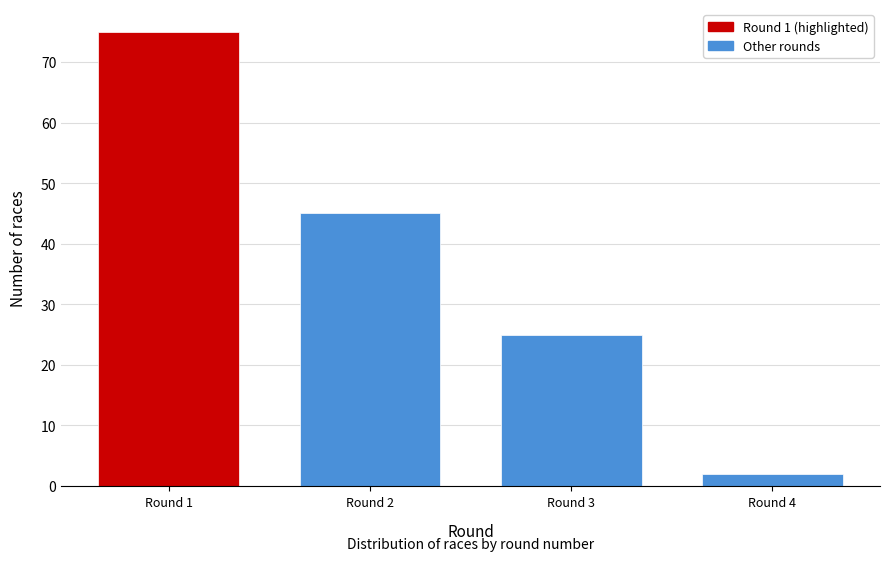

Reading left to right, transcribe all the data shown in this chart.

75	45	25	2